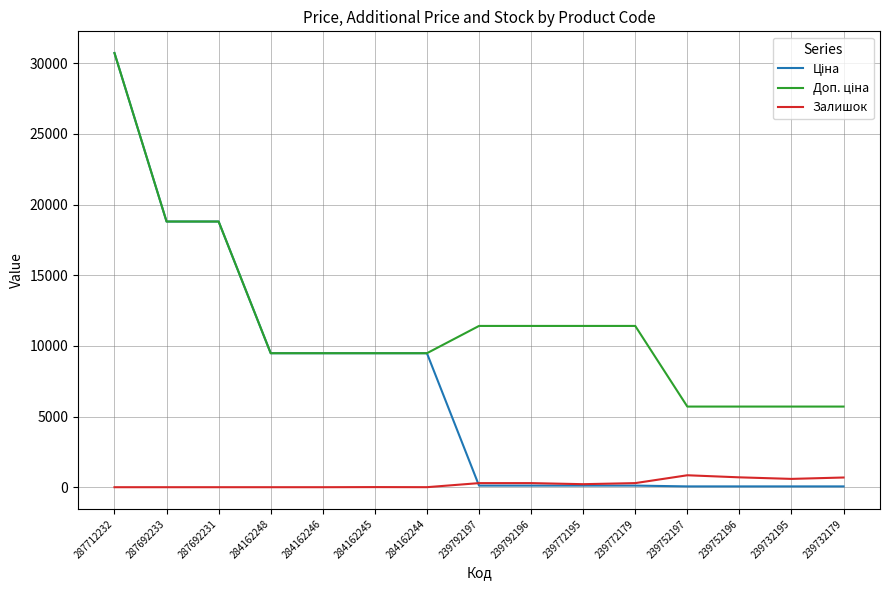

What is the maximum value shown in the chart?

30717.1